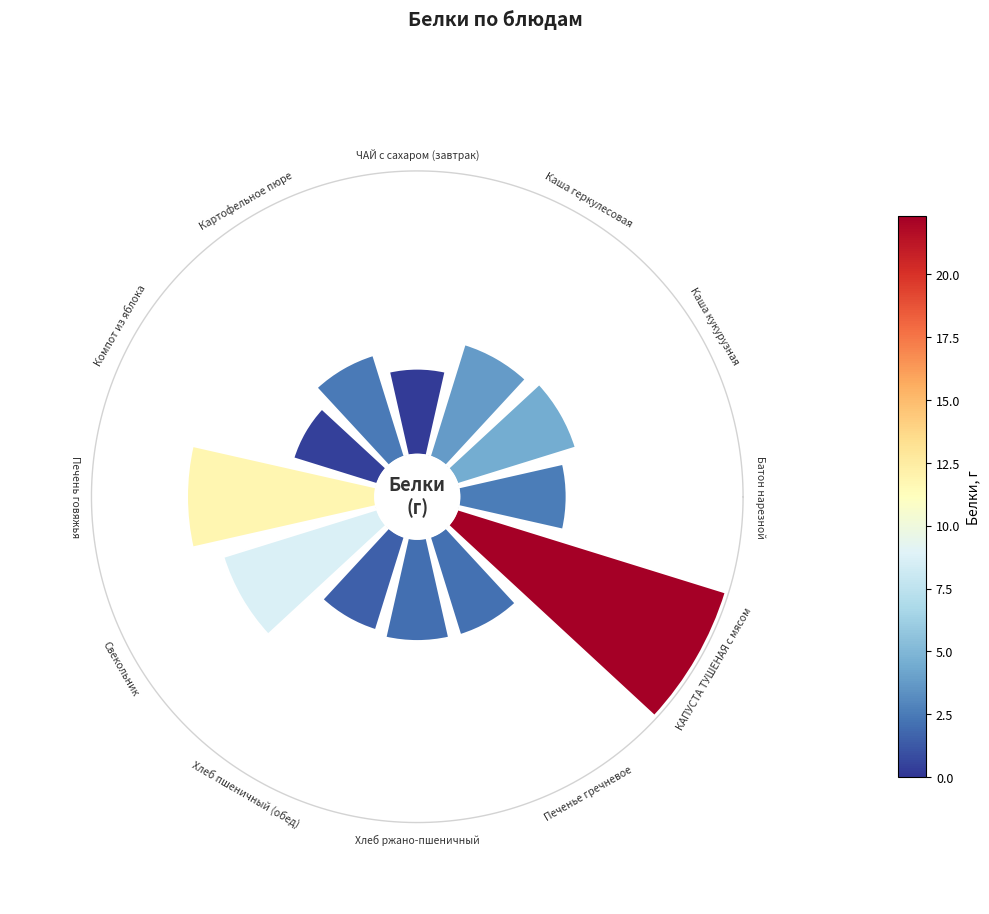

Count the number of slices in the pie.

12